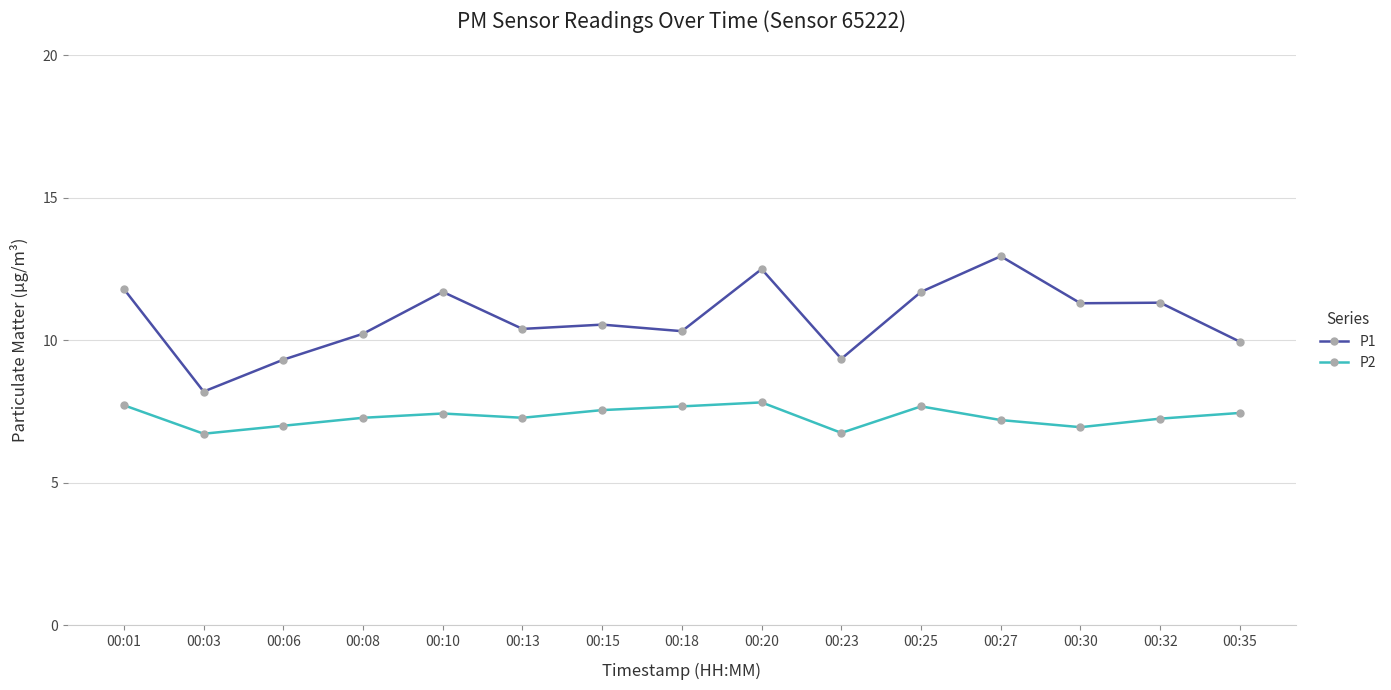

The value of P2 at 00:32 is 12.5. True or false?

False